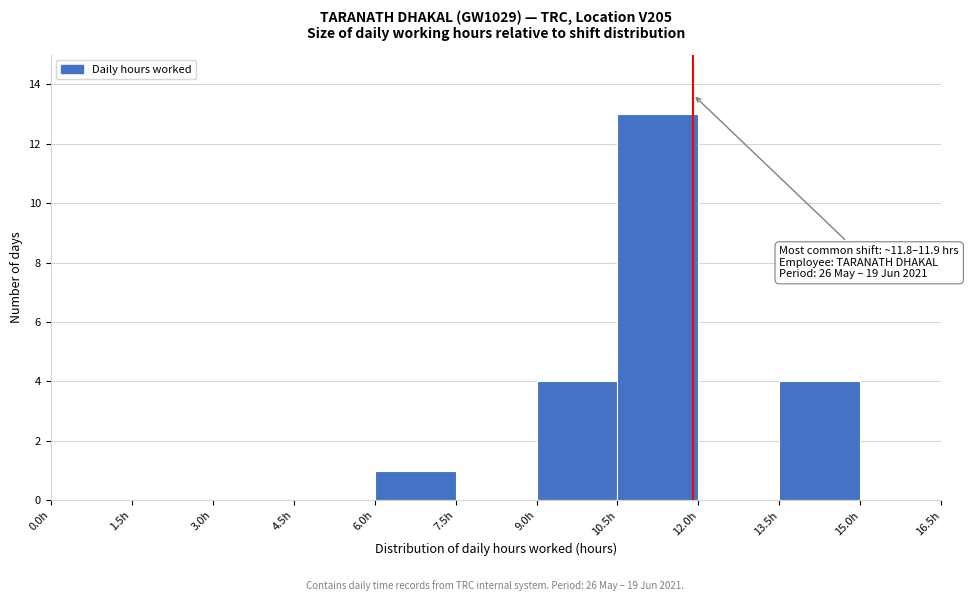

Over which range of the x-axis is the bar tallest?

10.5 to 12.0